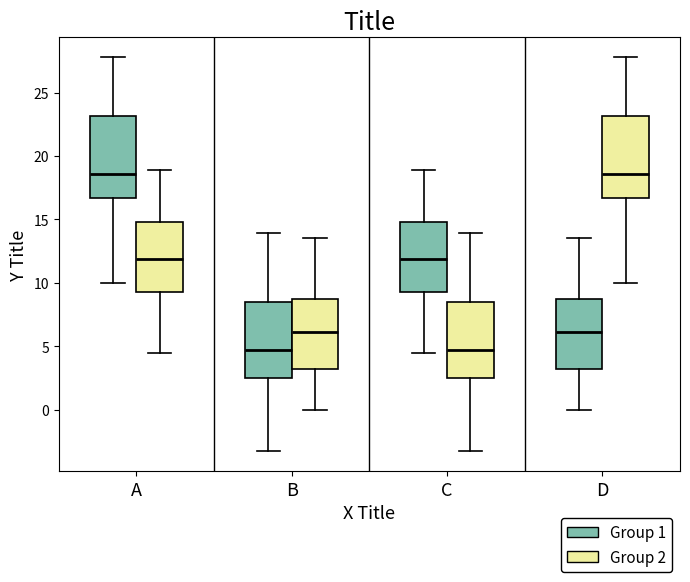

Reading left to right, read every box against the y-axis: the position of its median line, the range the box covers, and the ends of its whiskers. The values are not printed on the chart, so give them approximately, as read against the axis.

A (Group 1): median 18.5, box 16.5 to 23.0, whiskers 10.0 to 28.0
A (Group 2): median 12.0, box 9.5 to 15.0, whiskers 4.5 to 19.0
B (Group 1): median 4.5, box 2.5 to 8.5, whiskers -3.5 to 14.0
B (Group 2): median 6.0, box 3.0 to 8.5, whiskers 0.0 to 13.5
C (Group 1): median 12.0, box 9.5 to 15.0, whiskers 4.5 to 19.0
C (Group 2): median 4.5, box 2.5 to 8.5, whiskers -3.5 to 14.0
D (Group 1): median 6.0, box 3.0 to 8.5, whiskers 0.0 to 13.5
D (Group 2): median 18.5, box 16.5 to 23.0, whiskers 10.0 to 28.0